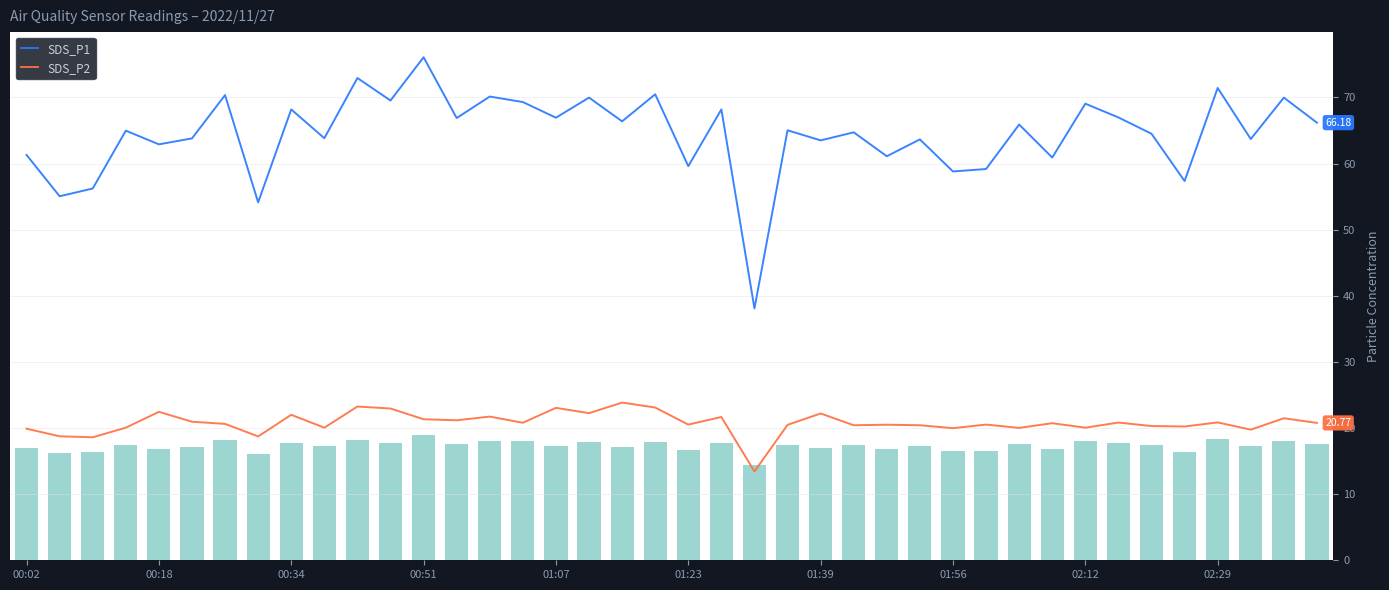

True or false: SDS_P1 and SDS_P2 intersect in this chart.

False